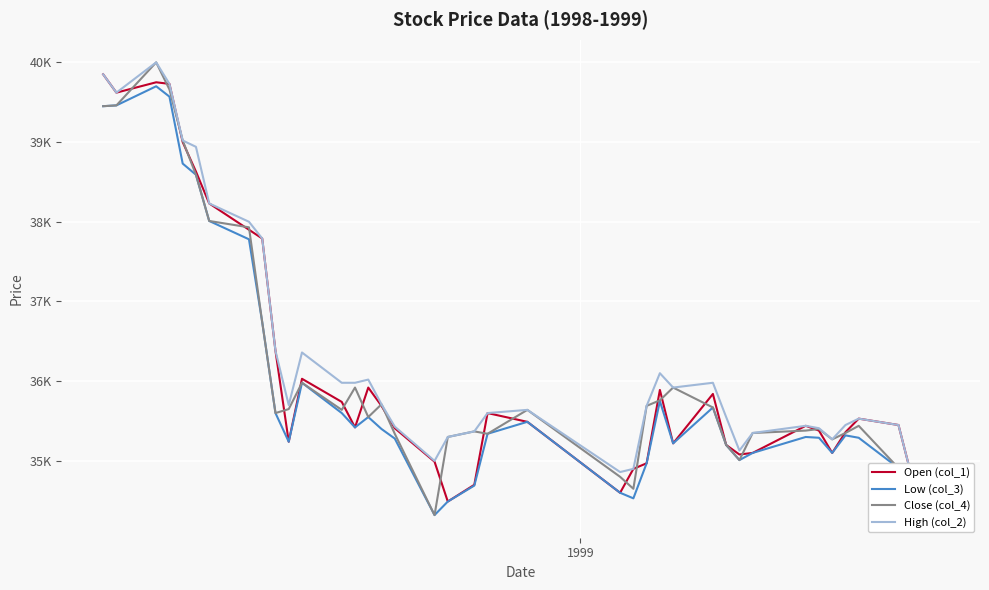

True or false: Open (col_1) and Low (col_3) cross at least once.

False